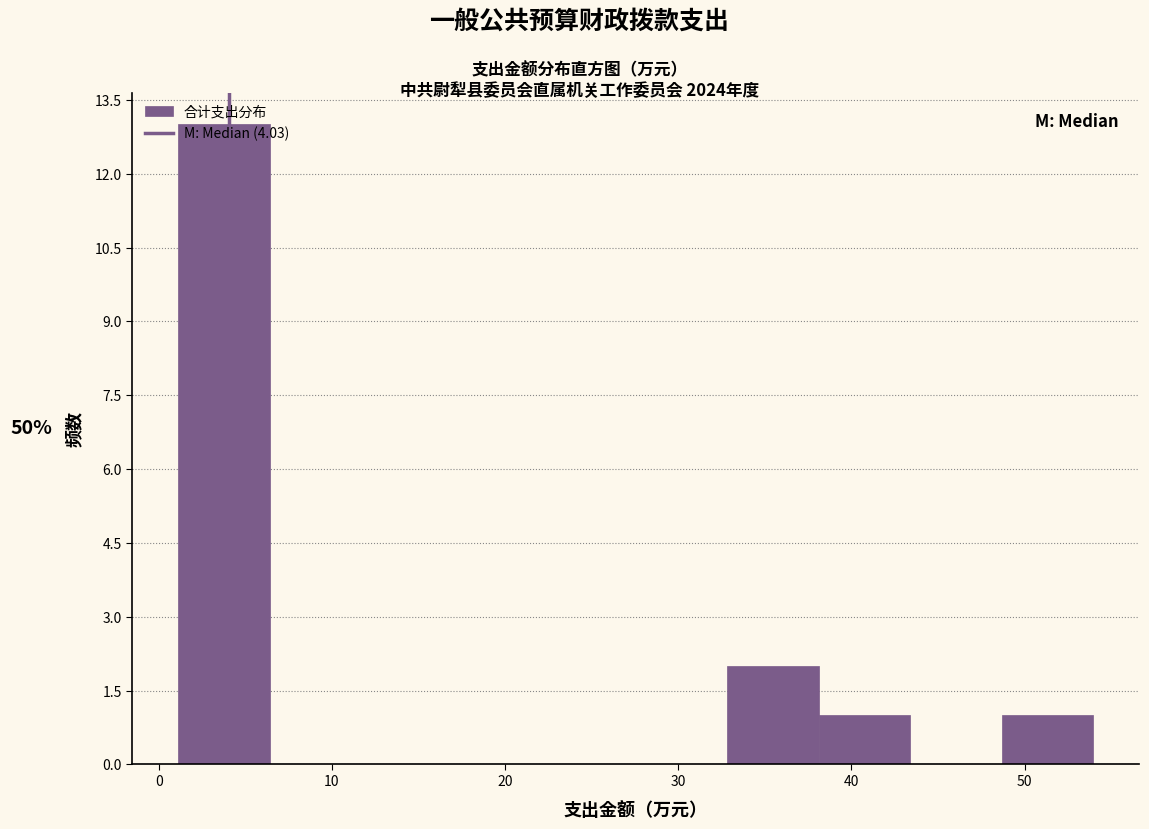

Which range on the x-axis has the tallest bar?

1 to 6